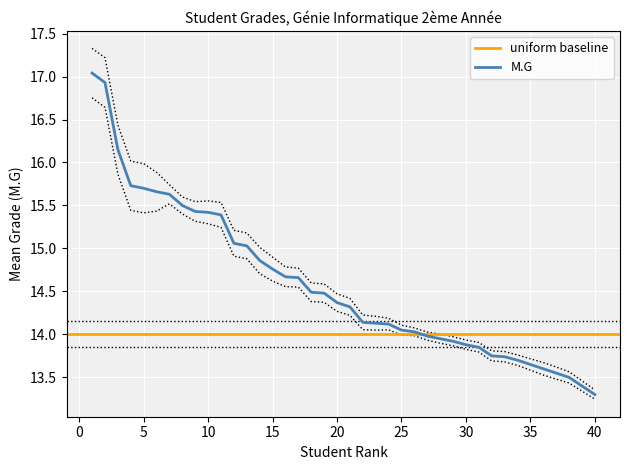

What is the value of the 37th point from the left?

13.6